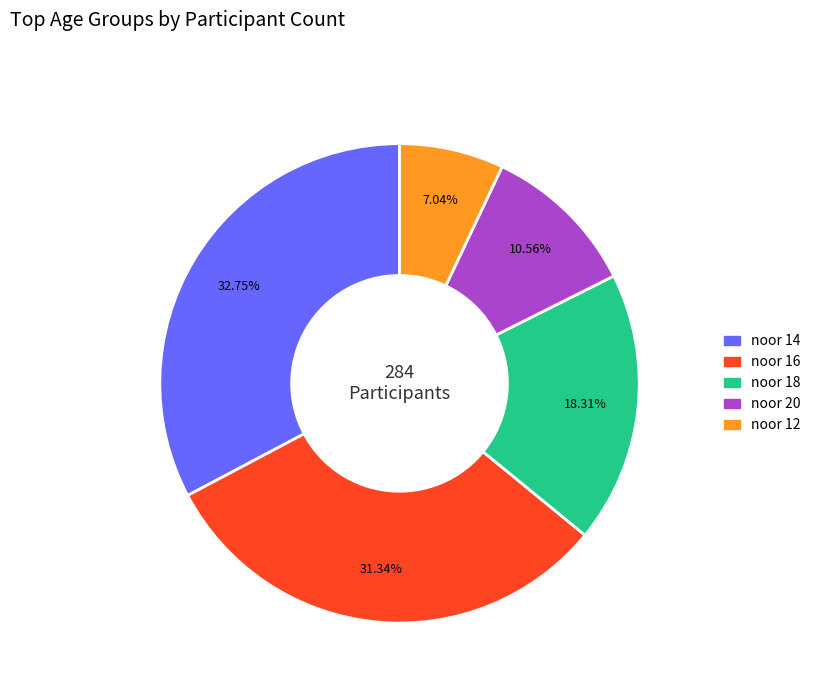

What is the total percentage of noor 14 and noor 18?

51.1%